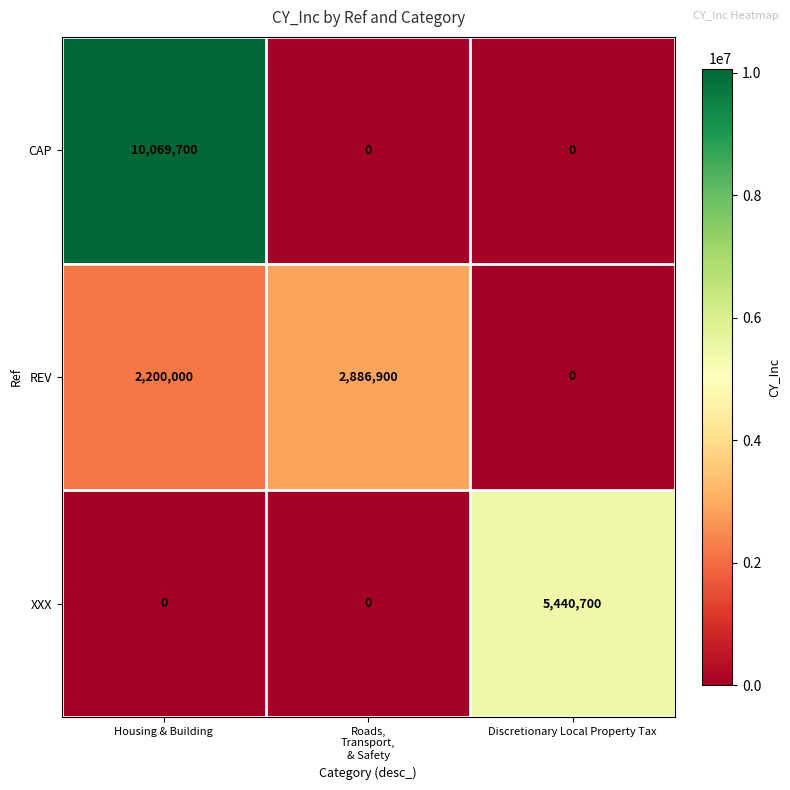

Which label corresponds to the largest value in the chart?

Housing & Building